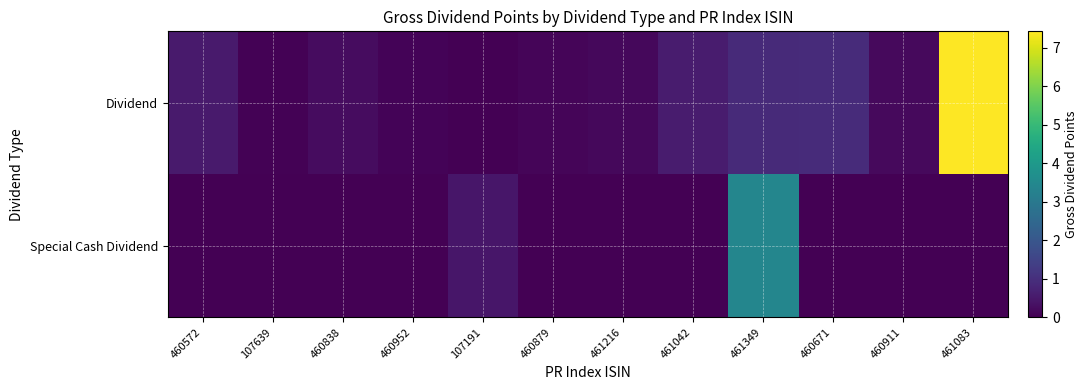

What is the difference between the highest and lowest values at 460671?

0.9